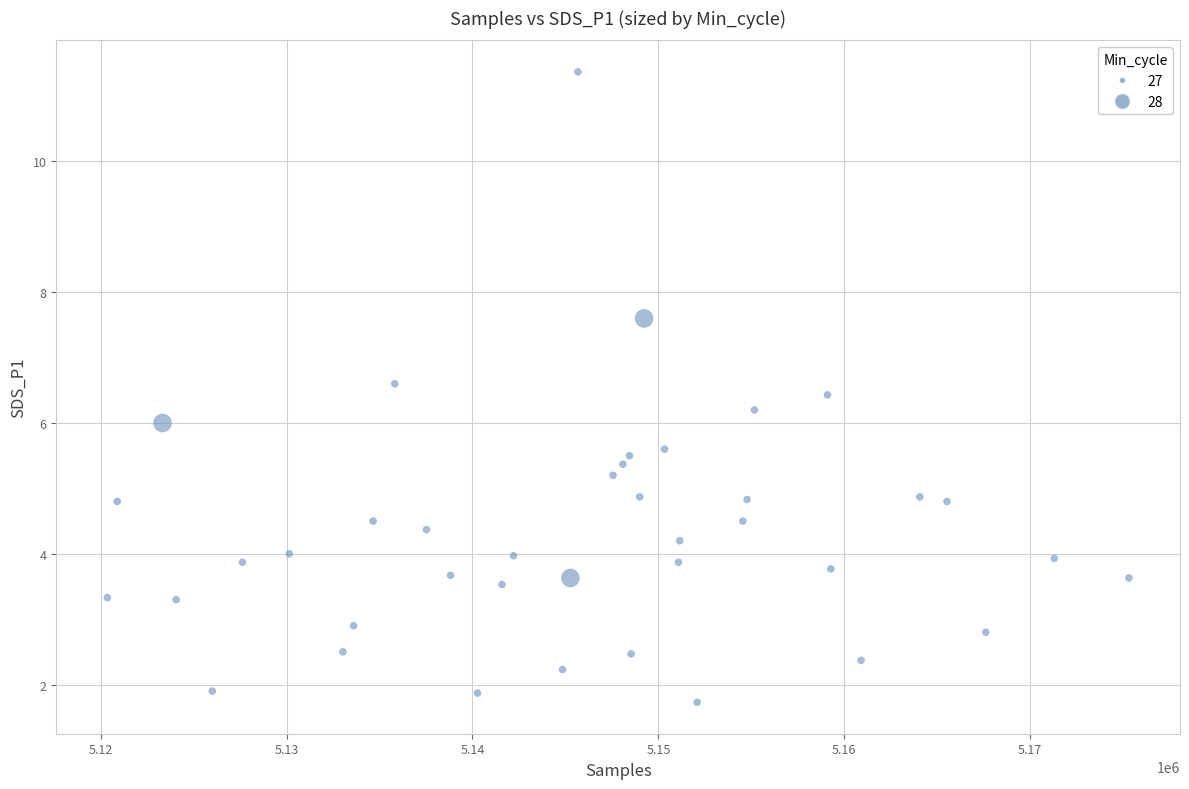

What is the range of Y values (max minus min)?

9.6